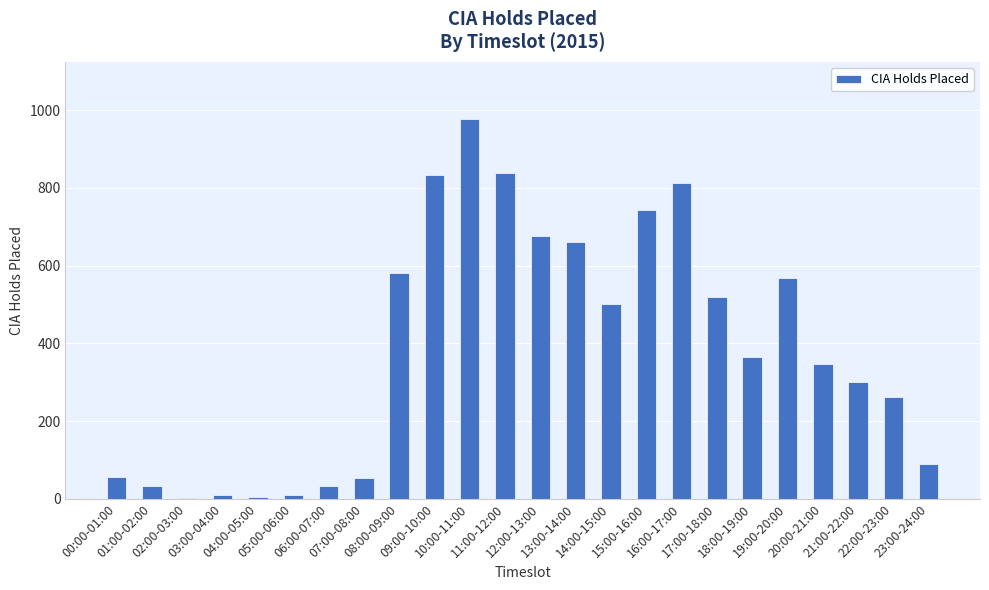

What is the sum of all values?

9275